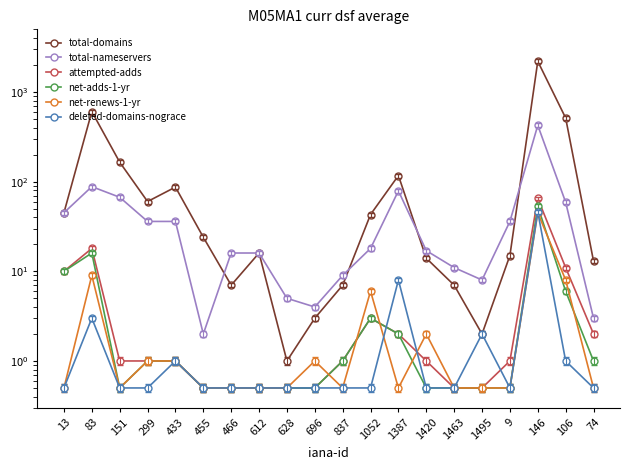

Which series has the widest spread of values?

total-domains